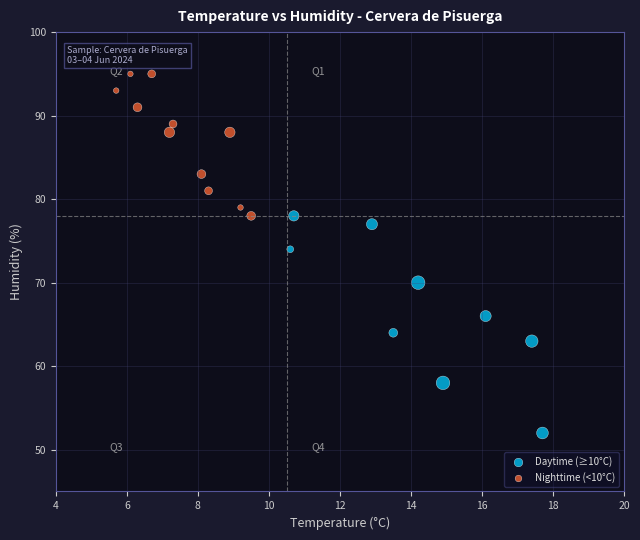

Which series reaches the maximum Y coordinate?

Nighttime (<10°C)